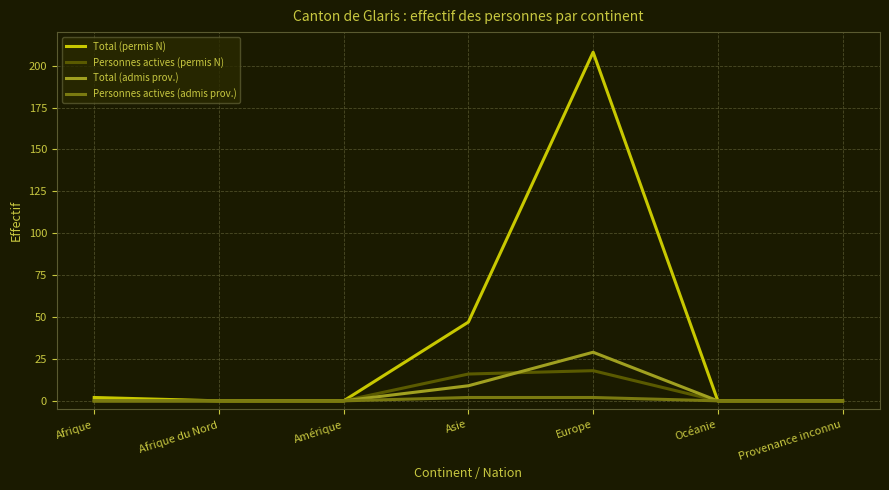

What is the average value of the Total (admis prov.) series?

5